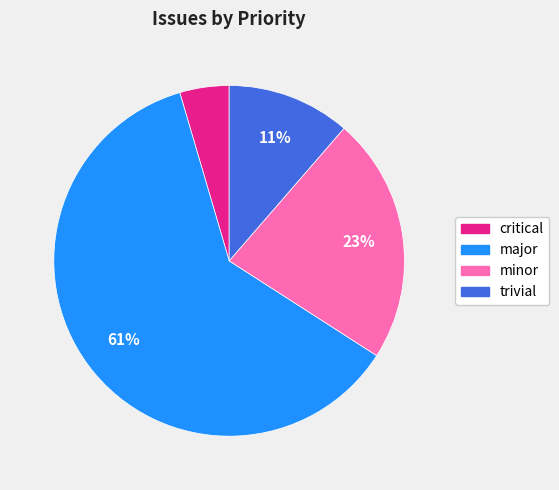

To the nearest percent, what is the average slice percentage?

25%